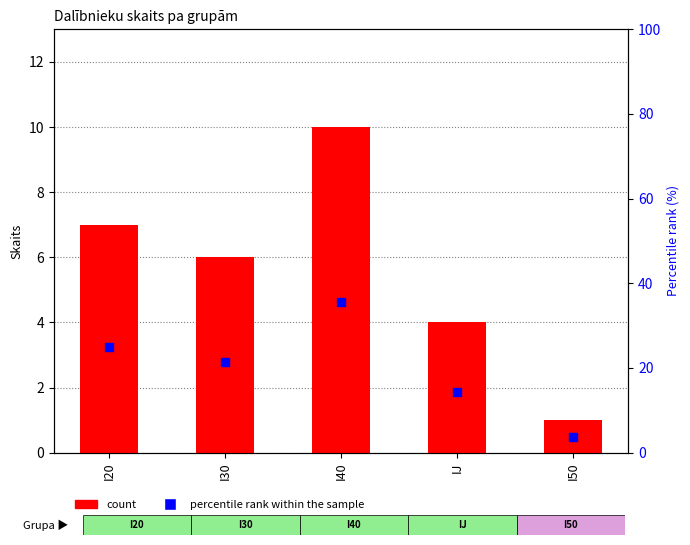

What are all the series names shown in the legend?

count, percentile rank within the sample